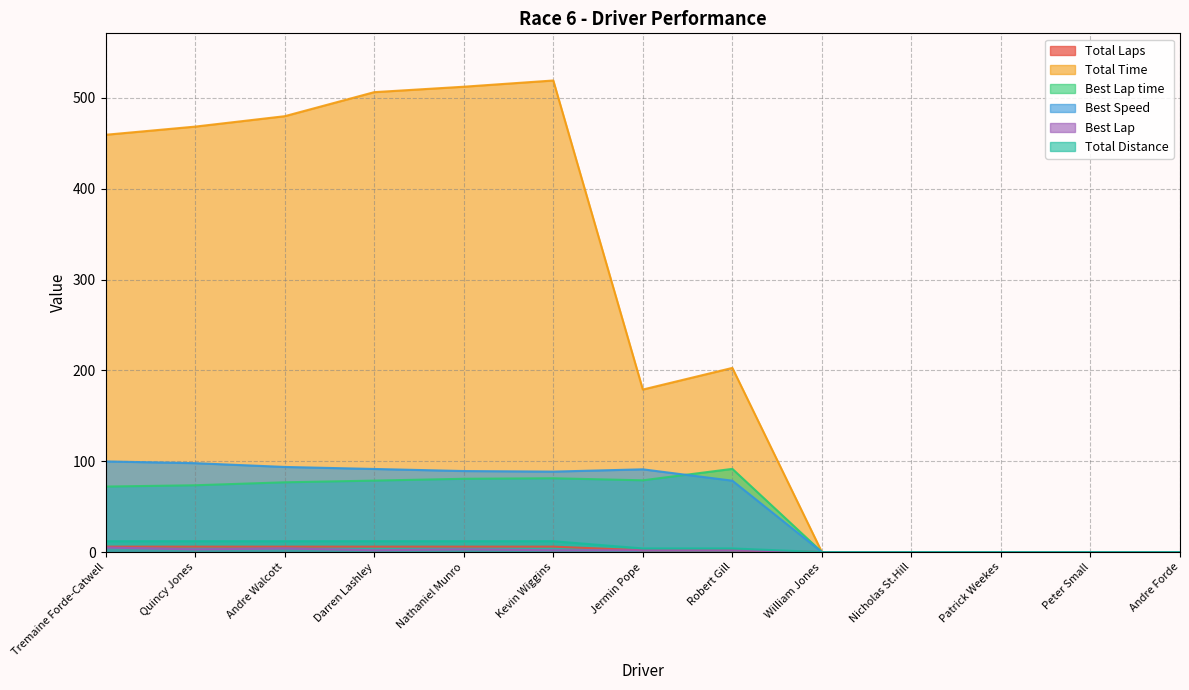

True or false: Best Lap time and Total Distance intersect in this chart.

False